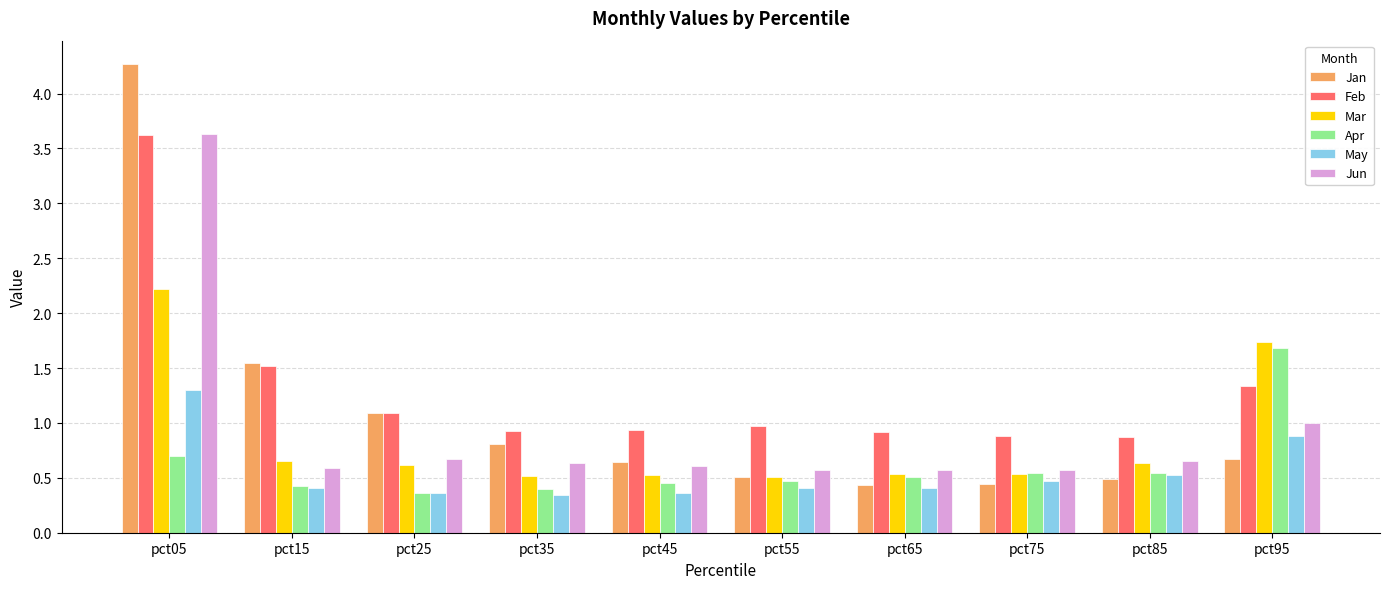

What is the difference between the second highest and second lowest values in the Mar series?

1.2